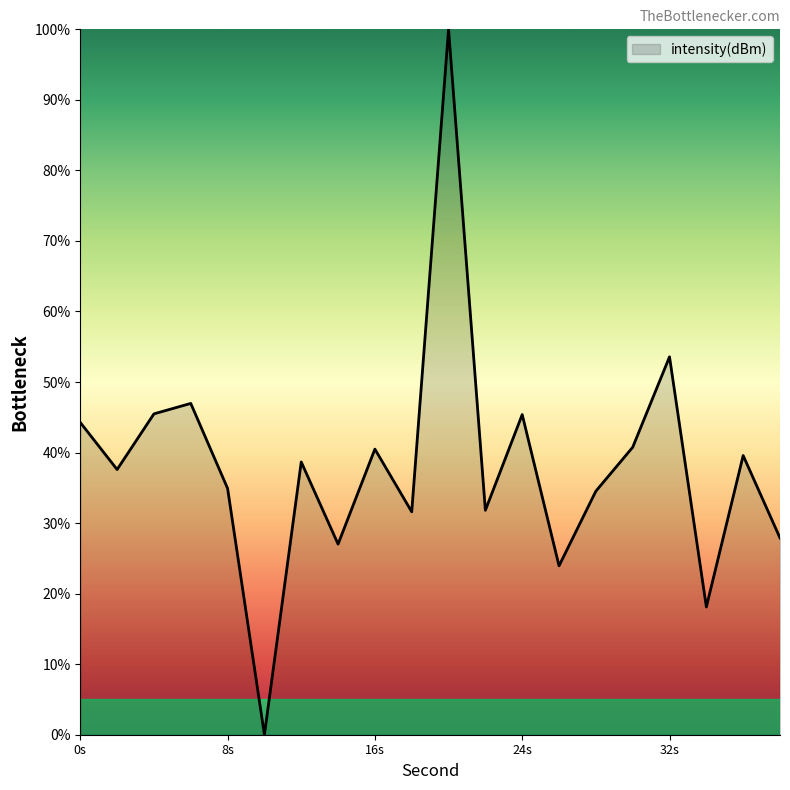

What is the difference between the maximum and minimum values?

100.0